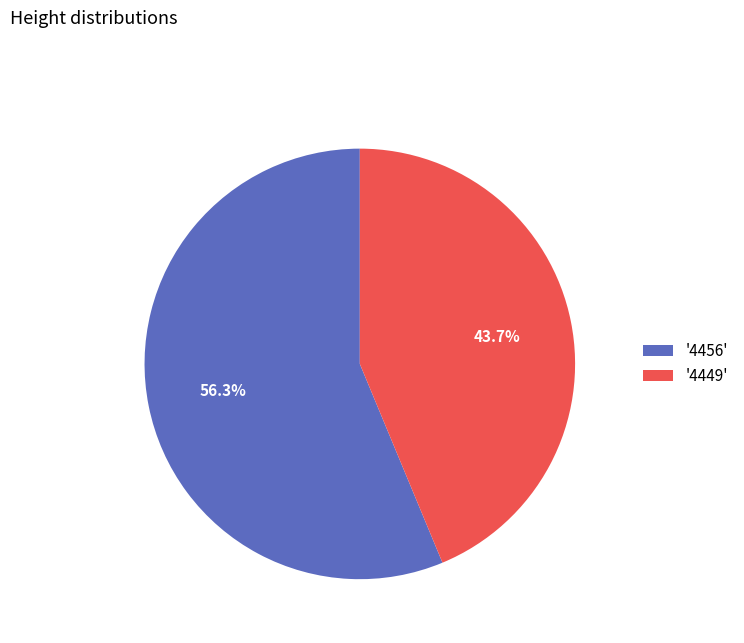

What is the smallest slice in the pie chart?

'4449'